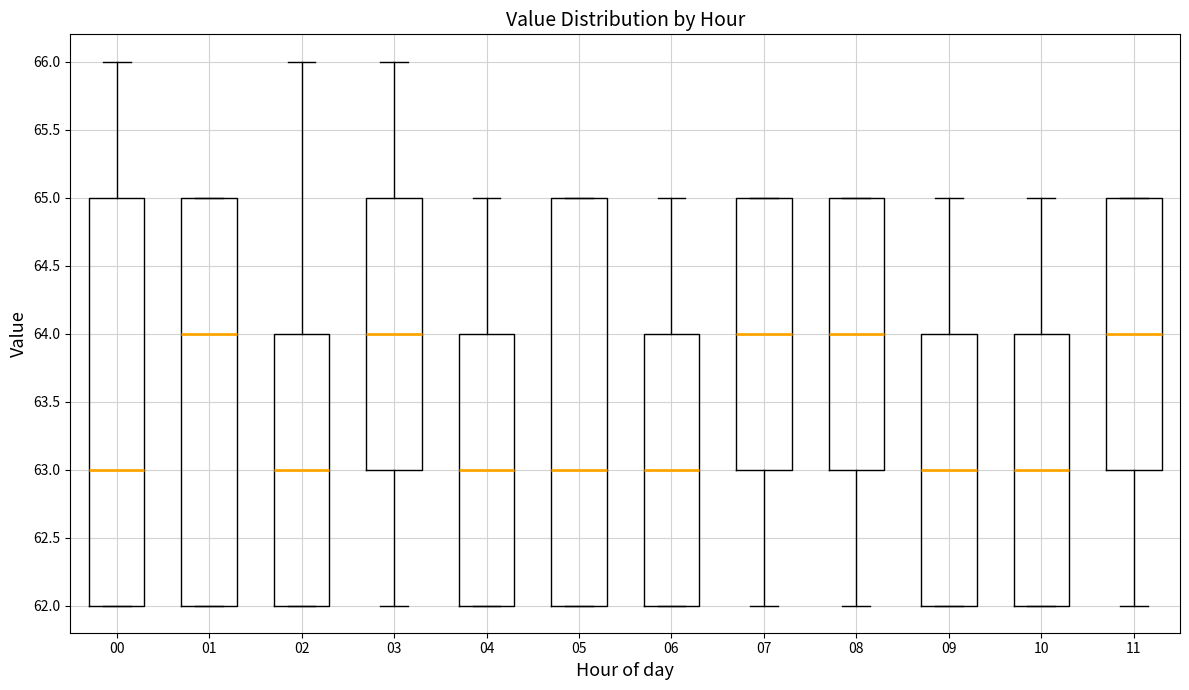

Reading left to right, transcribe this box plot: for each box, give where its median line is, the range the box spans, and where its two whiskers end, as read against the y-axis. The values are not printed on the chart, so give them approximately, as read against the axis.

00: median 63, box 62 to 65, whiskers 62 to 66
01: median 64, box 62 to 65, whiskers 62 to 65
02: median 63, box 62 to 64, whiskers 62 to 66
03: median 64, box 63 to 65, whiskers 62 to 66
04: median 63, box 62 to 64, whiskers 62 to 65
05: median 63, box 62 to 65, whiskers 62 to 65
06: median 63, box 62 to 64, whiskers 62 to 65
07: median 64, box 63 to 65, whiskers 62 to 65
08: median 64, box 63 to 65, whiskers 62 to 65
09: median 63, box 62 to 64, whiskers 62 to 65
10: median 63, box 62 to 64, whiskers 62 to 65
11: median 64, box 63 to 65, whiskers 62 to 65